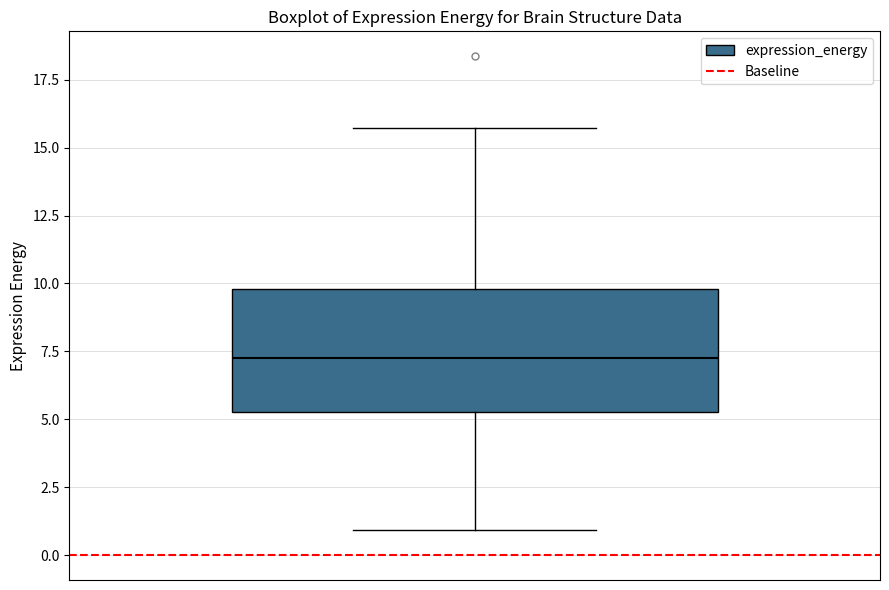

Where is the upper edge of the box on the y-axis? The values are not printed on the chart, so give them approximately, as read against the axis.

10.0